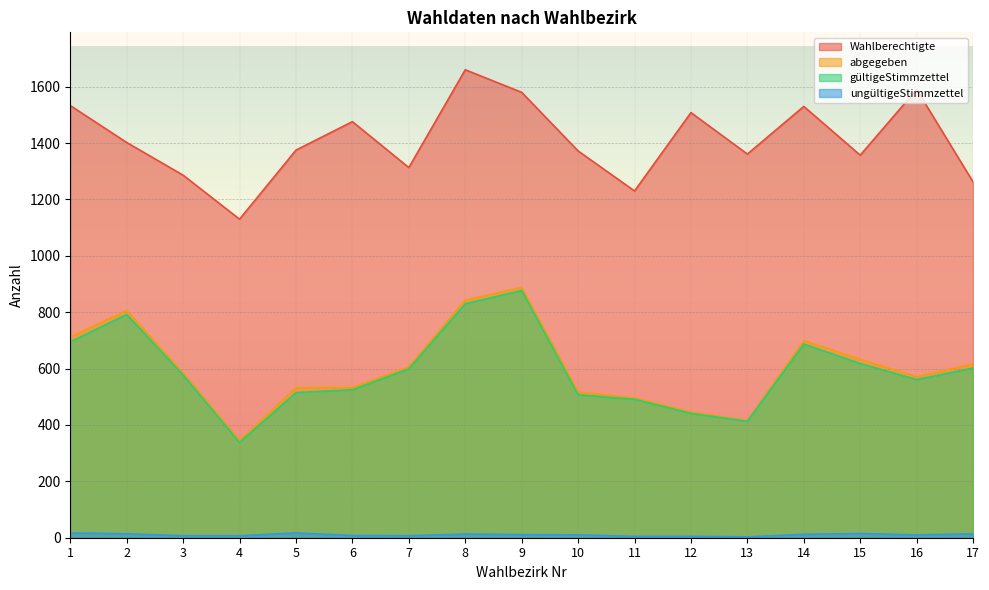

What is the value of the ungültigeStimmzettel point at the 13th from the left?

3